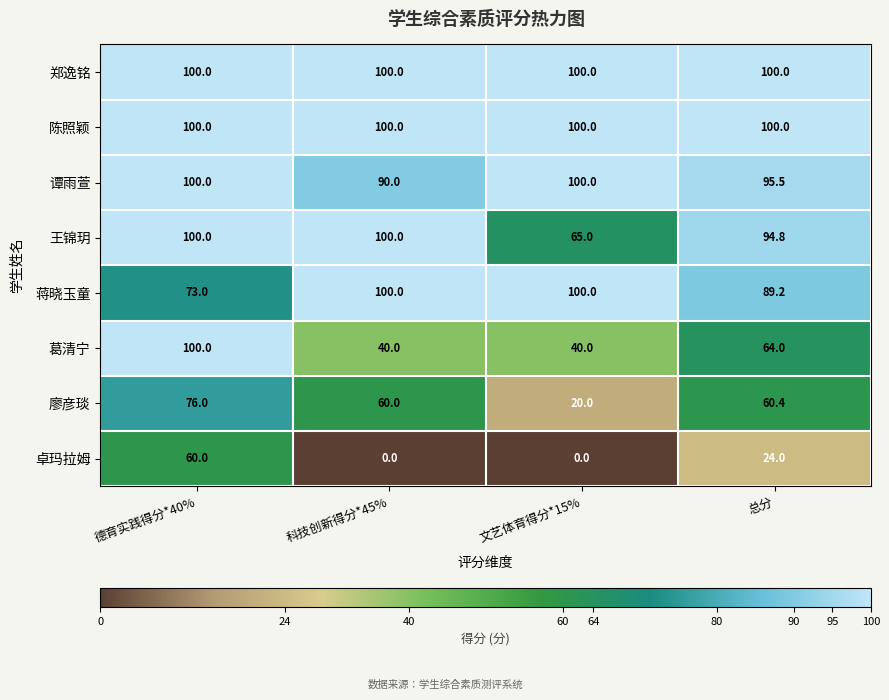

At how many categories does at least one series exceed 30?

4